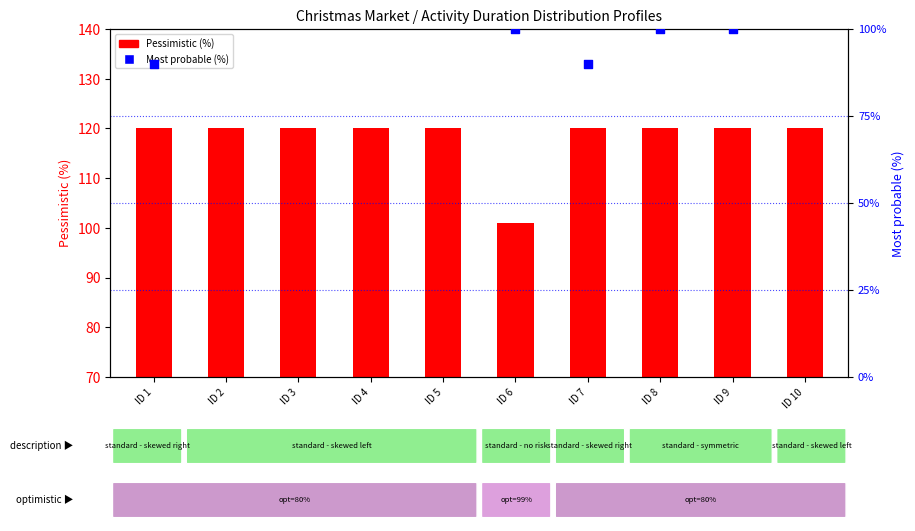

At which category is the sum across all series the highest?

ID 2